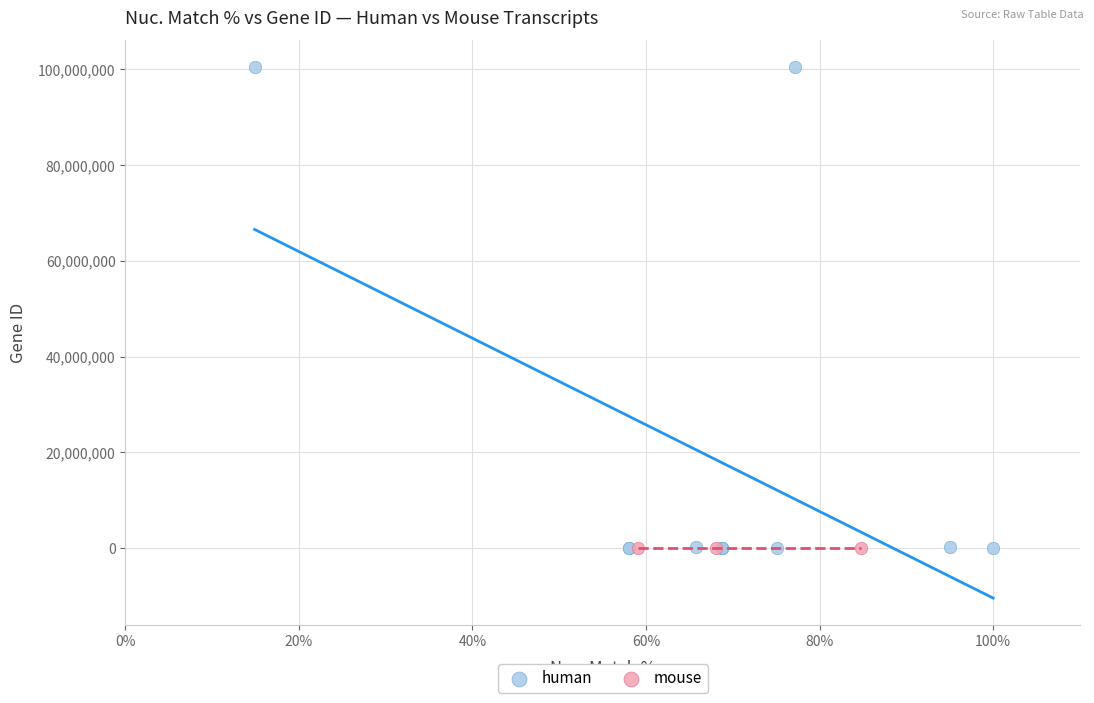

Which series reaches the maximum Y coordinate?

human